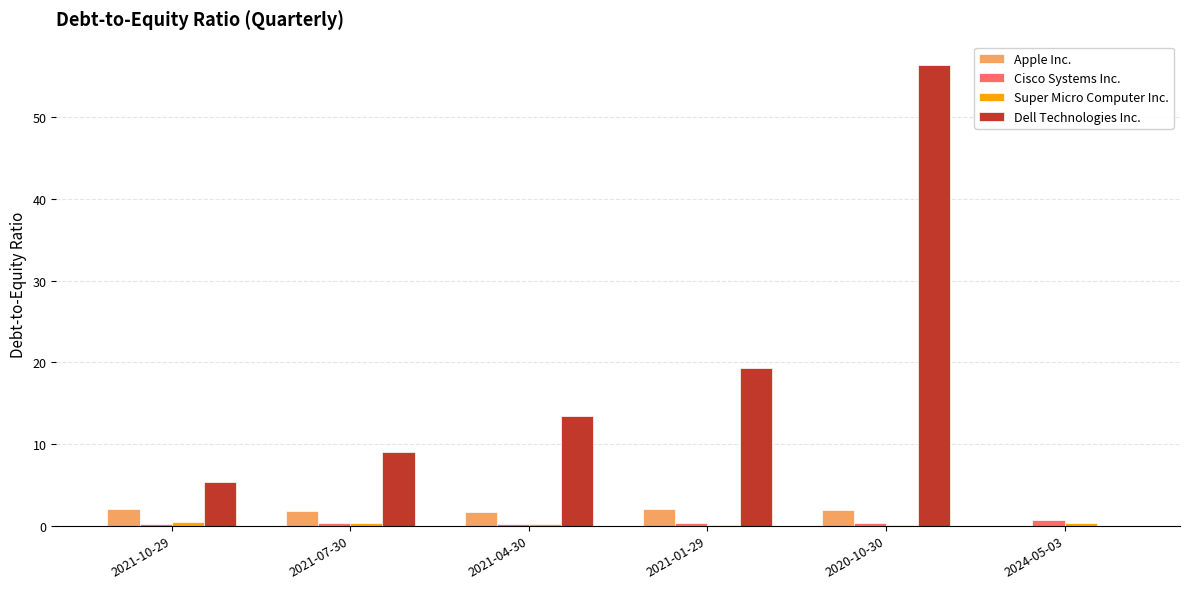

Is the value of Dell Technologies Inc. at 2021-04-30 greater than the value of Apple Inc. at 2020-10-30?

Yes